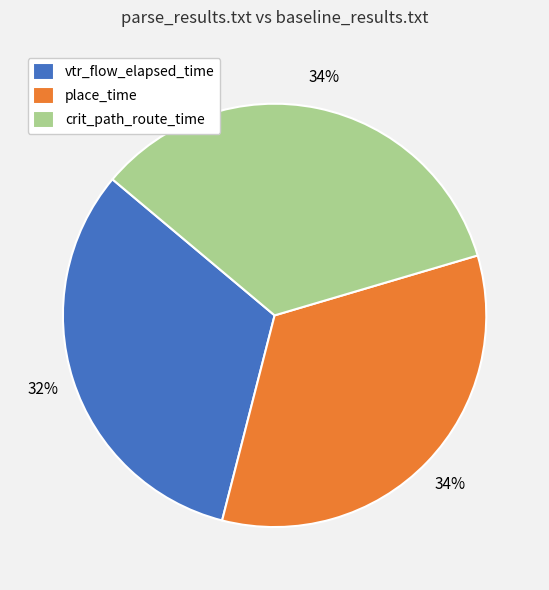

What is the smallest slice in the pie chart?

vtr_flow_elapsed_time